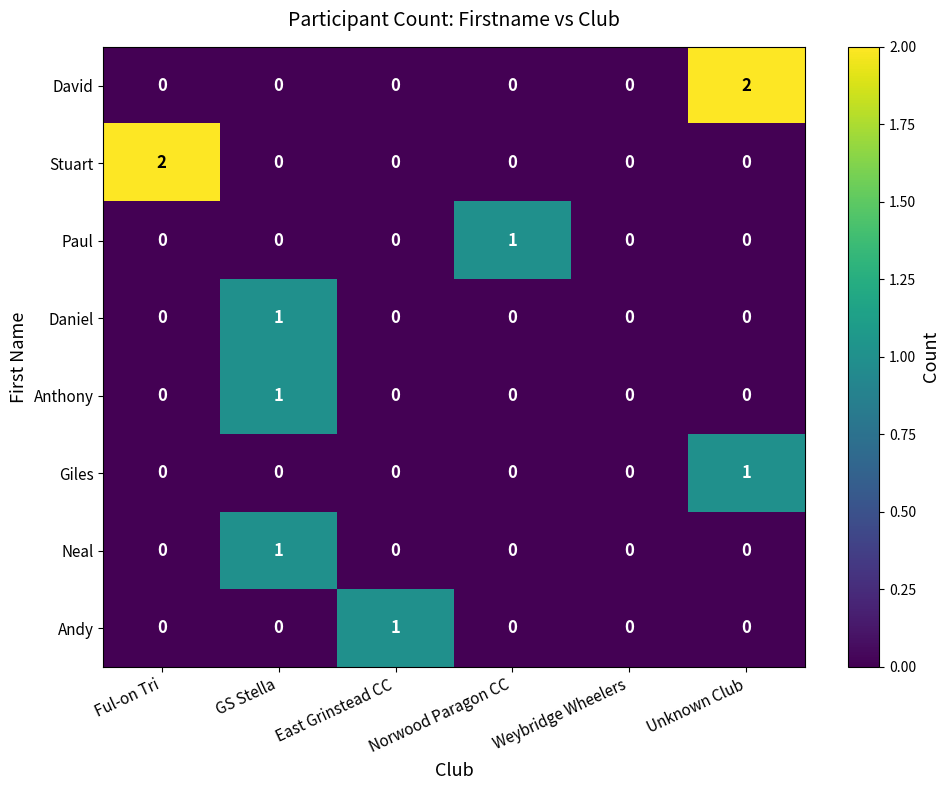

What is the difference between the highest and lowest values at East Grinstead CC?

1